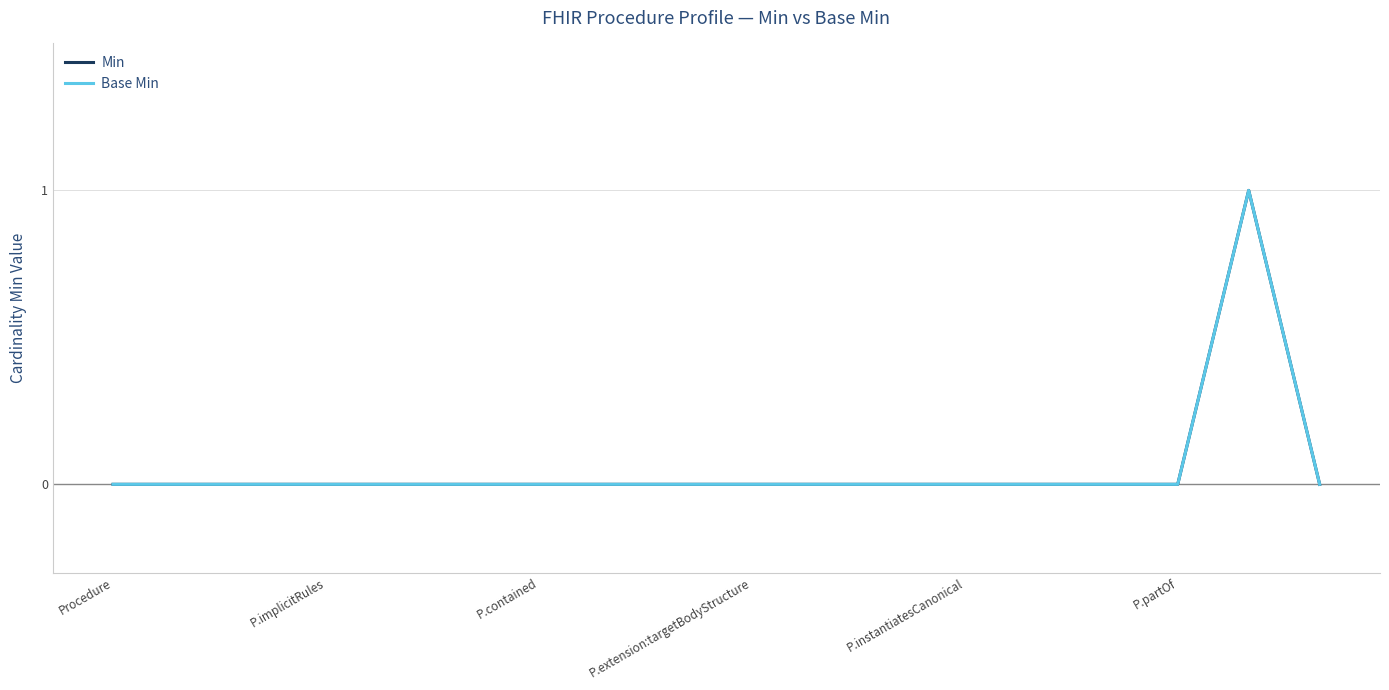

True or false: Base Min and Min intersect in this chart.

False